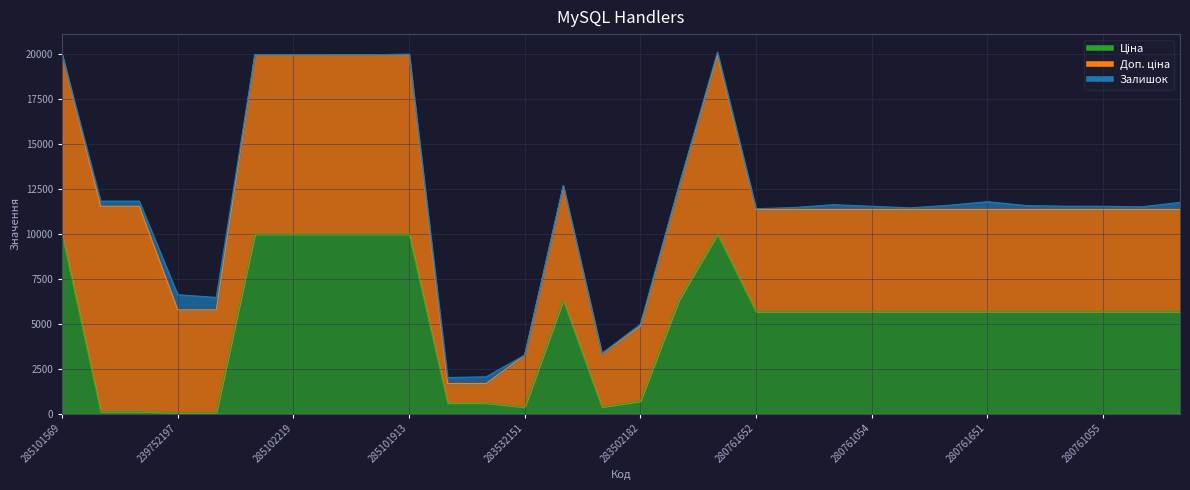

Reading right to left, transcribe all the data shown in this chart.

Ціна: 280761030=5673.8	280761052=5673.8	280761055=5673.8	280761219=5673.8	280761650=5673.8	280761651=5673.8	280761857=5673.8	280762039=5673.8	280761054=5673.8	280761056=5673.8	280761644=5673.8	280761652=5673.8	272992170=9975.0	11352151=6308.8	283502182=694.3	283522151=369.5	11352182=6308.8	283532151=359.9	271712227=589.9	271712228=589.9	285101913=9975.0	285102044=9975.0	285102218=9975.0	285102219=9975.0	285102221=9975.0	239752196=57.0	239752197=57.0	239792196=114.1	239792197=114.1	285101569=9975.0
Доп. ціна: 280761030=5673.8	280761052=5673.8	280761055=5673.8	280761219=5673.8	280761650=5673.8	280761651=5673.8	280761857=5673.8	280762039=5673.8	280761054=5673.8	280761056=5673.8	280761644=5673.8	280761652=5673.8	272992170=9975.0	11352151=6308.8	283502182=4165.6	283522151=2955.8	11352182=6308.8	283532151=2878.8	271712227=1081.7	271712228=1081.7	285101913=9975.0	285102044=9975.0	285102218=9975.0	285102219=9975.0	285102221=9975.0	239752196=5705.0	239752197=5705.0	239792196=11410.0	239792197=11410.0	285101569=9975.0
Залишок: 280761030=395.0	280761052=149.0	280761055=179.0	280761219=183.0	280761650=220.0	280761651=434.0	280761857=234.0	280762039=93.0	280761054=180.0	280761056=268.0	280761644=112.0	280761652=42.0	272992170=145.0	11352151=41.0	283502182=106.0	283522151=15.0	11352182=74.0	283532151=15.0	271712227=373.0	271712228=333.0	285101913=39.0	285102044=1.0	285102218=3.0	285102219=9.0	285102221=5.0	239752196=698.0	239752197=845.0	239792196=290.0	239792197=289.0	285101569=7.0